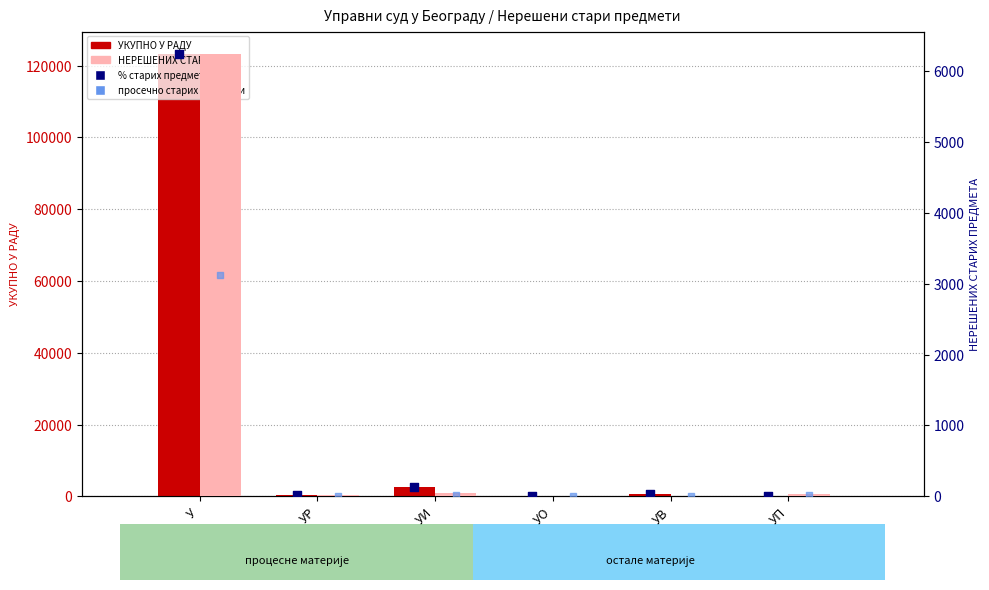

Which series reaches the minimum Y coordinate?

НЕРЕШЕНИХ СТАРИХ